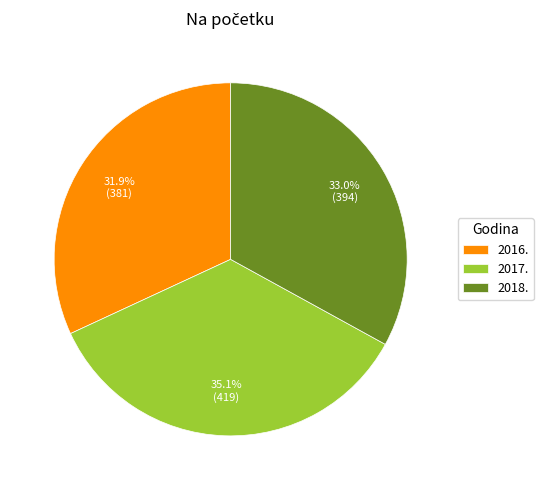

How many segments does this pie chart have?

3